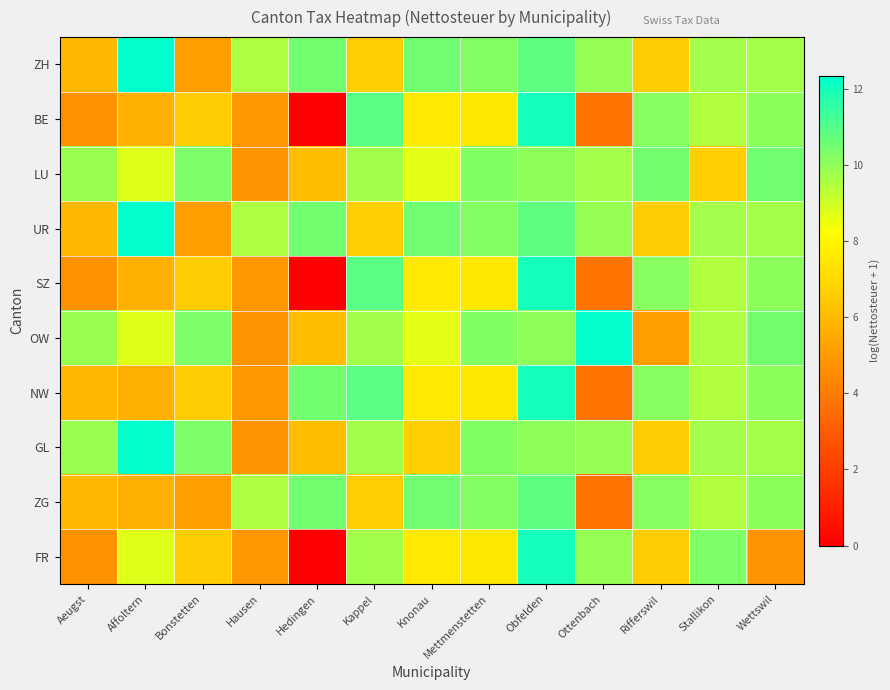

Reading right to left, list all the values displayed in this chart.

ZH: Wettswil=9.7	Stallikon=9.7	Rifferswil=6.7	Ottenbach=9.9	Obfelden=10.8	Mettmenstetten=10.2	Knonau=10.5	Kappel=6.7	Hedingen=10.5	Hausen=9.5	Bonstetten=5.1	Affoltern=12.4	Aeugst=6.0
BE: Wettswil=10.1	Stallikon=9.5	Rifferswil=10.1	Ottenbach=3.8	Obfelden=12.0	Mettmenstetten=7.5	Knonau=7.5	Kappel=10.9	Hedingen=0.0	Hausen=4.9	Bonstetten=6.7	Affoltern=5.7	Aeugst=4.7
LU: Wettswil=10.5	Stallikon=6.7	Rifferswil=10.5	Ottenbach=9.7	Obfelden=10.0	Mettmenstetten=10.2	Knonau=8.7	Kappel=9.7	Hedingen=6.1	Hausen=4.8	Bonstetten=10.3	Affoltern=8.7	Aeugst=9.9
UR: Wettswil=9.7	Stallikon=9.7	Rifferswil=6.7	Ottenbach=9.9	Obfelden=10.8	Mettmenstetten=10.2	Knonau=10.5	Kappel=6.7	Hedingen=10.5	Hausen=9.5	Bonstetten=5.1	Affoltern=12.4	Aeugst=6.0
SZ: Wettswil=10.1	Stallikon=9.5	Rifferswil=10.1	Ottenbach=3.8	Obfelden=12.0	Mettmenstetten=7.5	Knonau=7.5	Kappel=10.9	Hedingen=0.0	Hausen=4.9	Bonstetten=6.7	Affoltern=5.7	Aeugst=4.7
OW: Wettswil=10.5	Stallikon=9.5	Rifferswil=5.1	Ottenbach=12.4	Obfelden=10.0	Mettmenstetten=10.2	Knonau=8.7	Kappel=9.7	Hedingen=6.1	Hausen=4.8	Bonstetten=10.3	Affoltern=8.7	Aeugst=9.9
NW: Wettswil=10.1	Stallikon=9.5	Rifferswil=10.1	Ottenbach=3.8	Obfelden=12.0	Mettmenstetten=7.5	Knonau=7.5	Kappel=10.9	Hedingen=10.5	Hausen=4.9	Bonstetten=6.7	Affoltern=5.7	Aeugst=6.0
GL: Wettswil=9.7	Stallikon=9.7	Rifferswil=6.7	Ottenbach=9.9	Obfelden=10.0	Mettmenstetten=10.2	Knonau=6.7	Kappel=9.7	Hedingen=6.1	Hausen=4.8	Bonstetten=10.3	Affoltern=12.4	Aeugst=9.9
ZG: Wettswil=10.1	Stallikon=9.5	Rifferswil=10.1	Ottenbach=3.8	Obfelden=10.8	Mettmenstetten=10.2	Knonau=10.5	Kappel=6.7	Hedingen=10.5	Hausen=9.5	Bonstetten=5.1	Affoltern=5.7	Aeugst=6.0
FR: Wettswil=4.8	Stallikon=10.3	Rifferswil=6.7	Ottenbach=9.9	Obfelden=12.0	Mettmenstetten=7.5	Knonau=7.5	Kappel=9.7	Hedingen=0.0	Hausen=4.9	Bonstetten=6.7	Affoltern=8.7	Aeugst=4.7